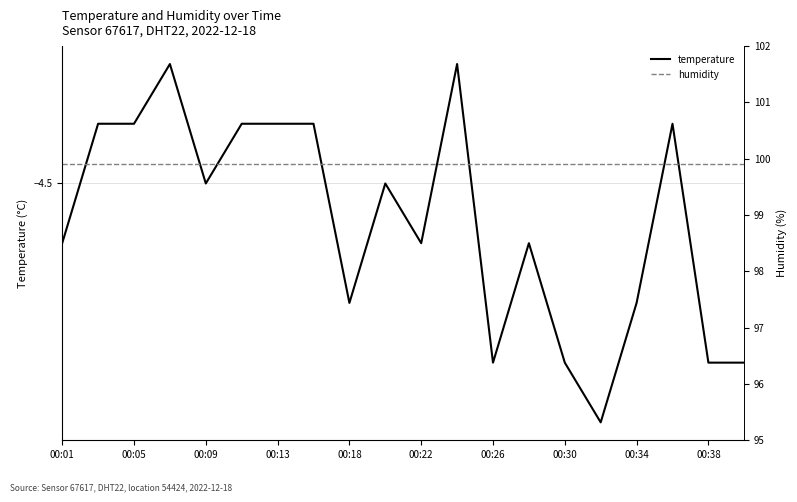

What is the difference between the maximum and minimum values in the temperature series?

0.6